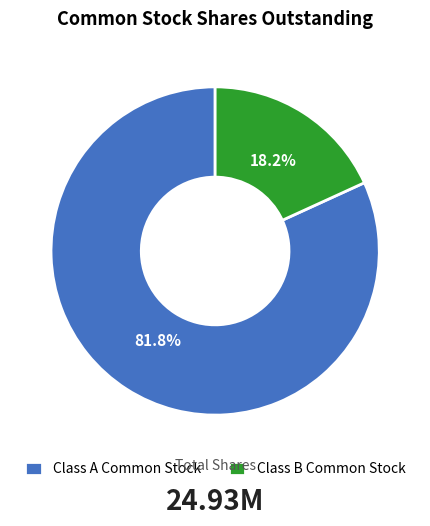

Rank the categories by value from highest to lowest.

Class A Common Stock, Class B Common Stock